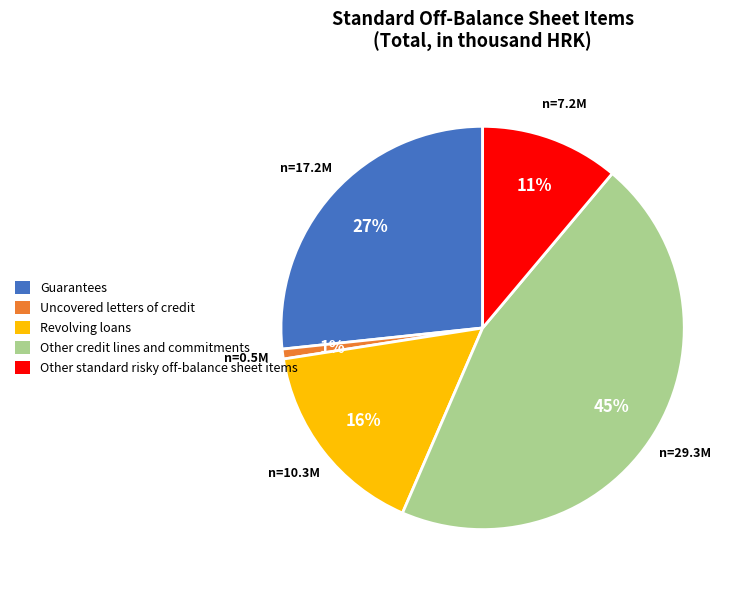

What is the ratio of the value at Other standard risky off-balance sheet items to the value at Guarantees?

0.4